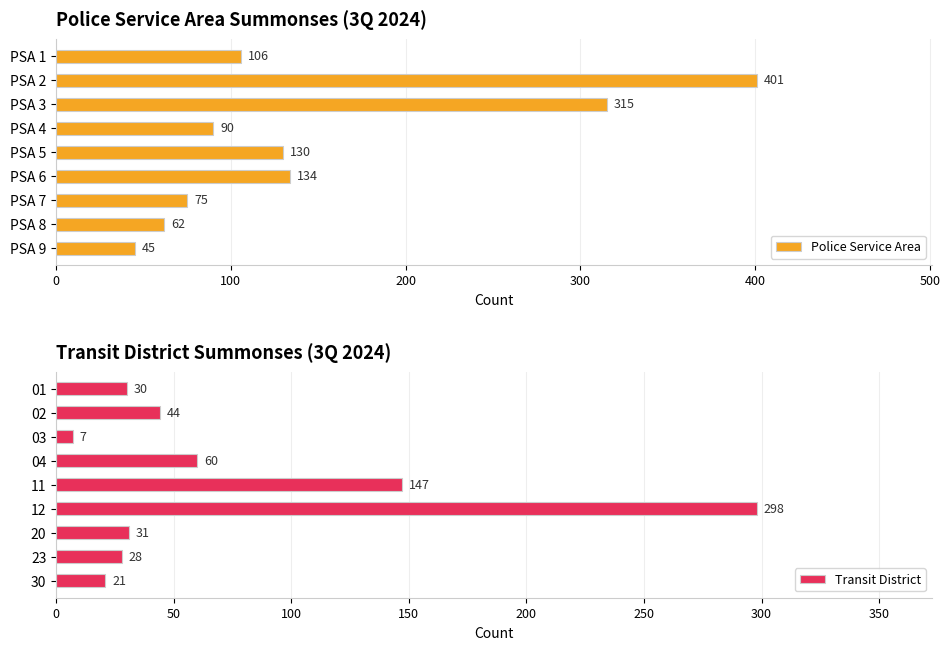

How many groups of bars are there?

9